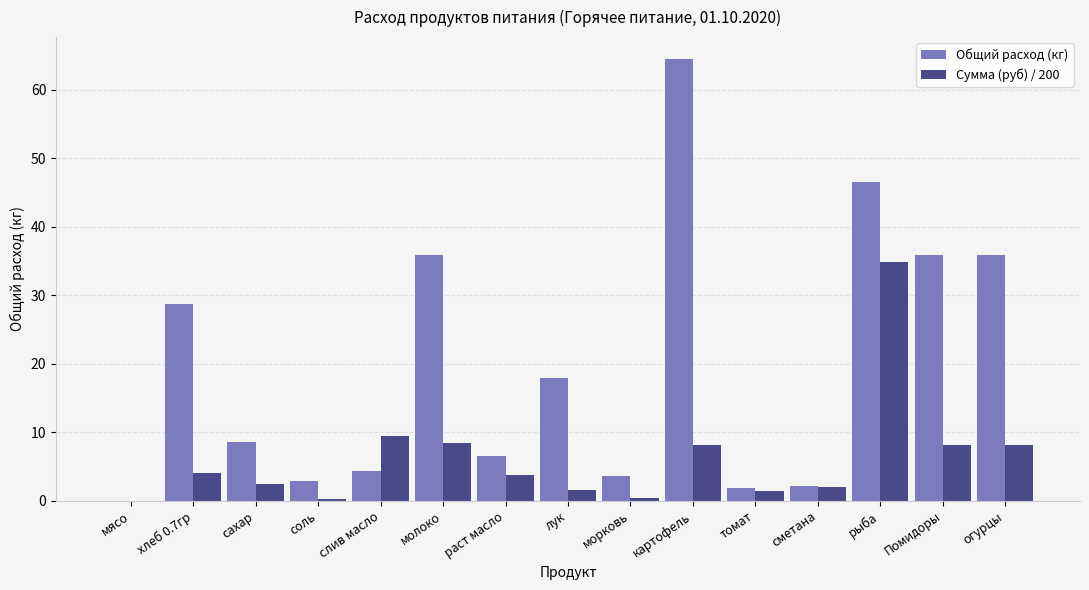

At which category is the sum across all series the highest?

рыба